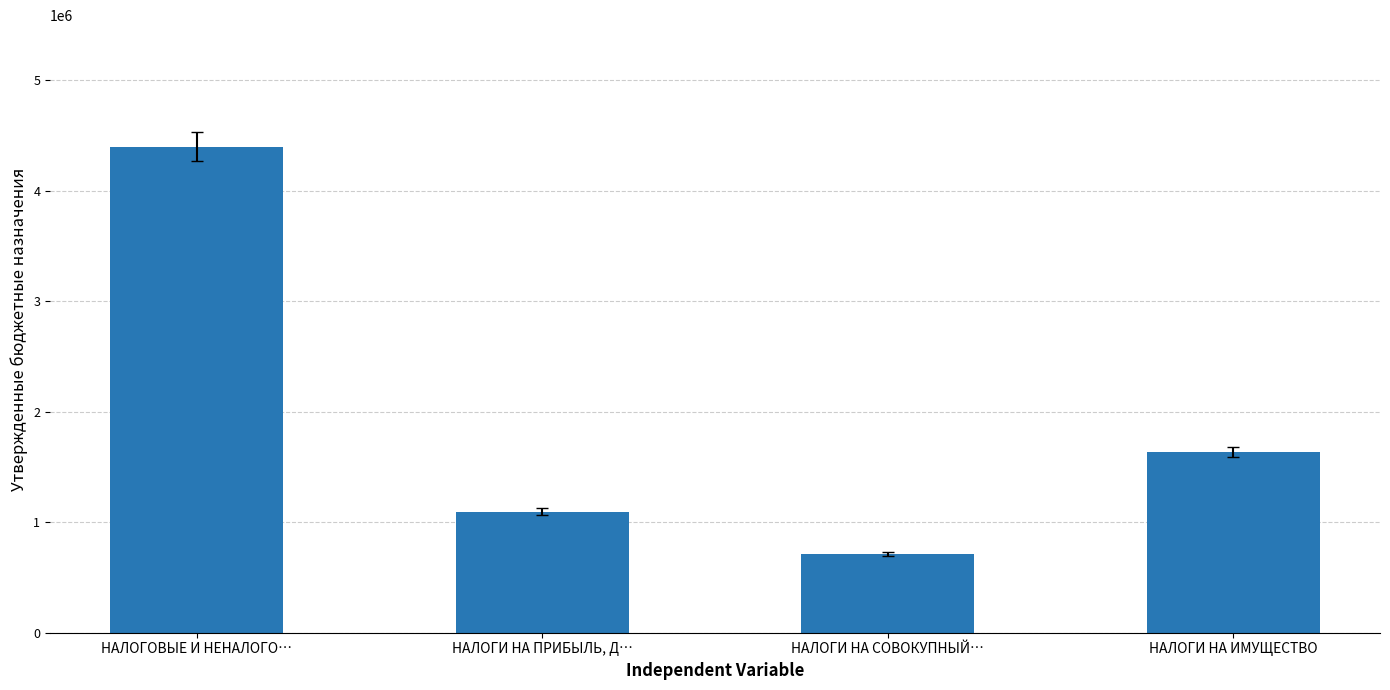

Reading left to right, extract all data points from this chart.

4399900	1095700	713200	1636000